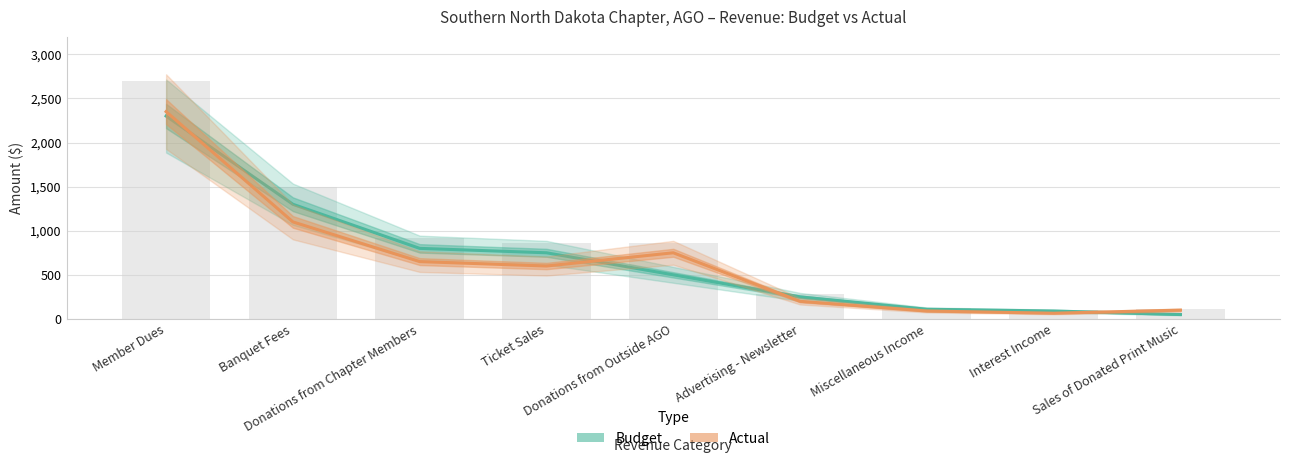

Which series has the widest spread of values?

Actual